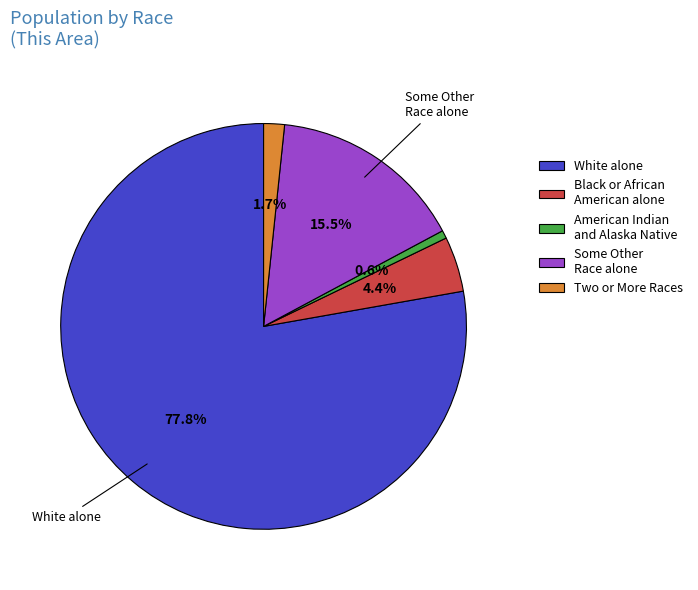

What portion of the pie excludes Two or More Races?

98.3%